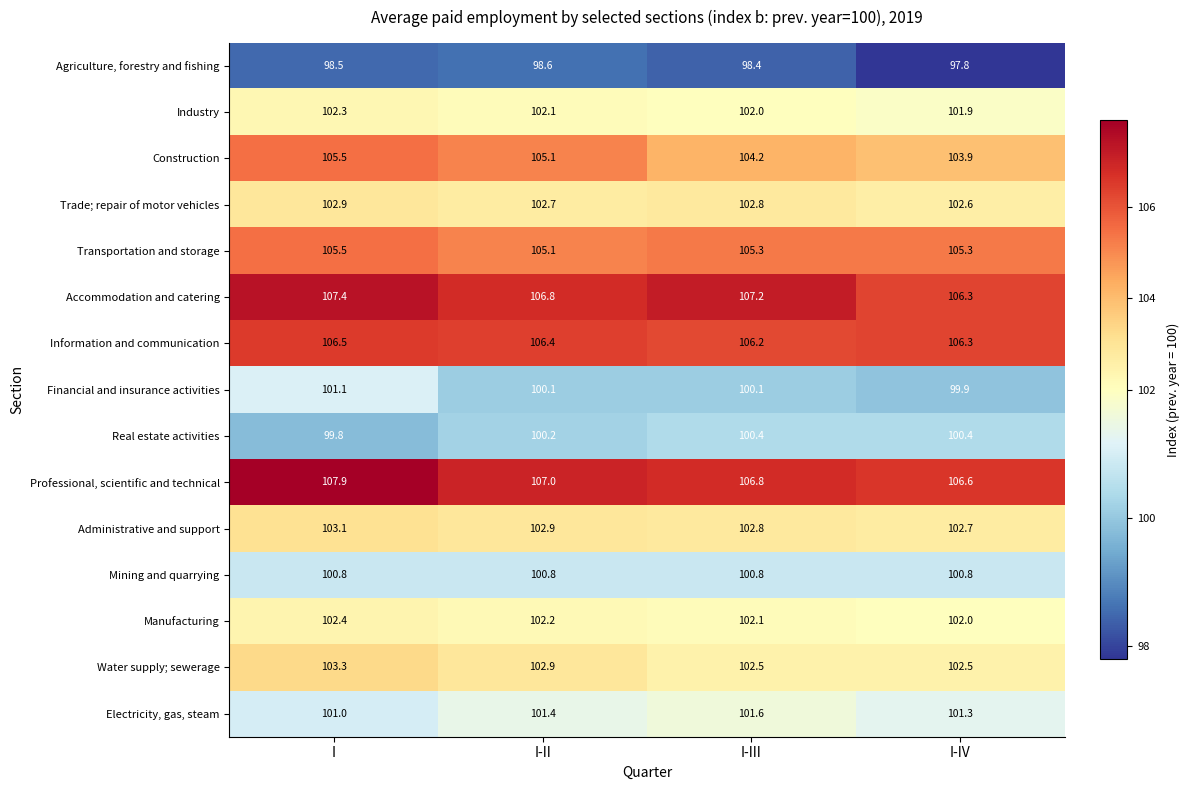

What is the difference between the highest and lowest values at I-III?

8.8